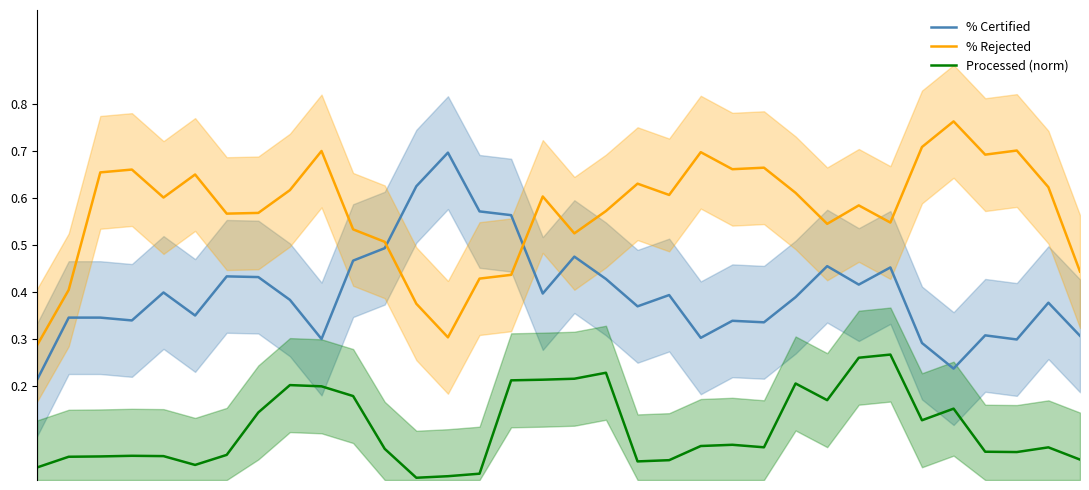

Is it true that % Certified equals 0.3 at 29?

False